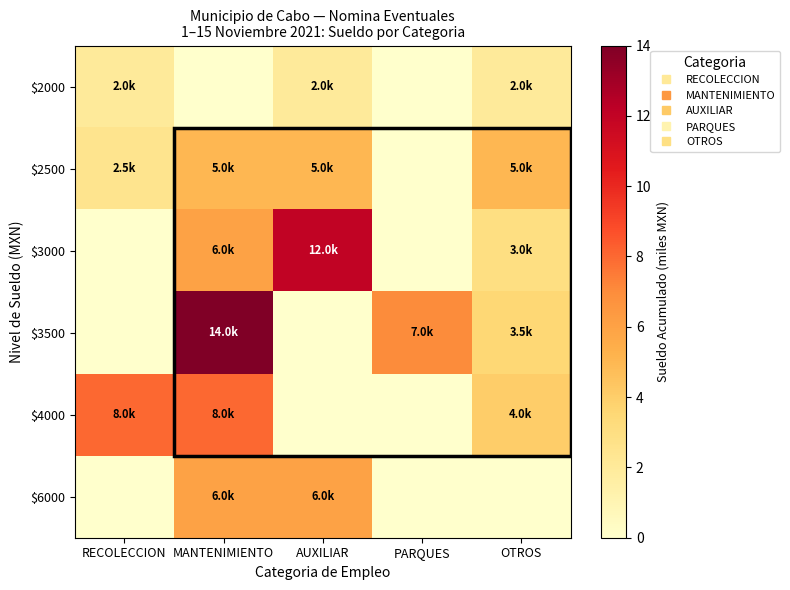

List the series in order of their peak value, lowest first.

$2000, $2500, $6000, $4000, $3000, $3500